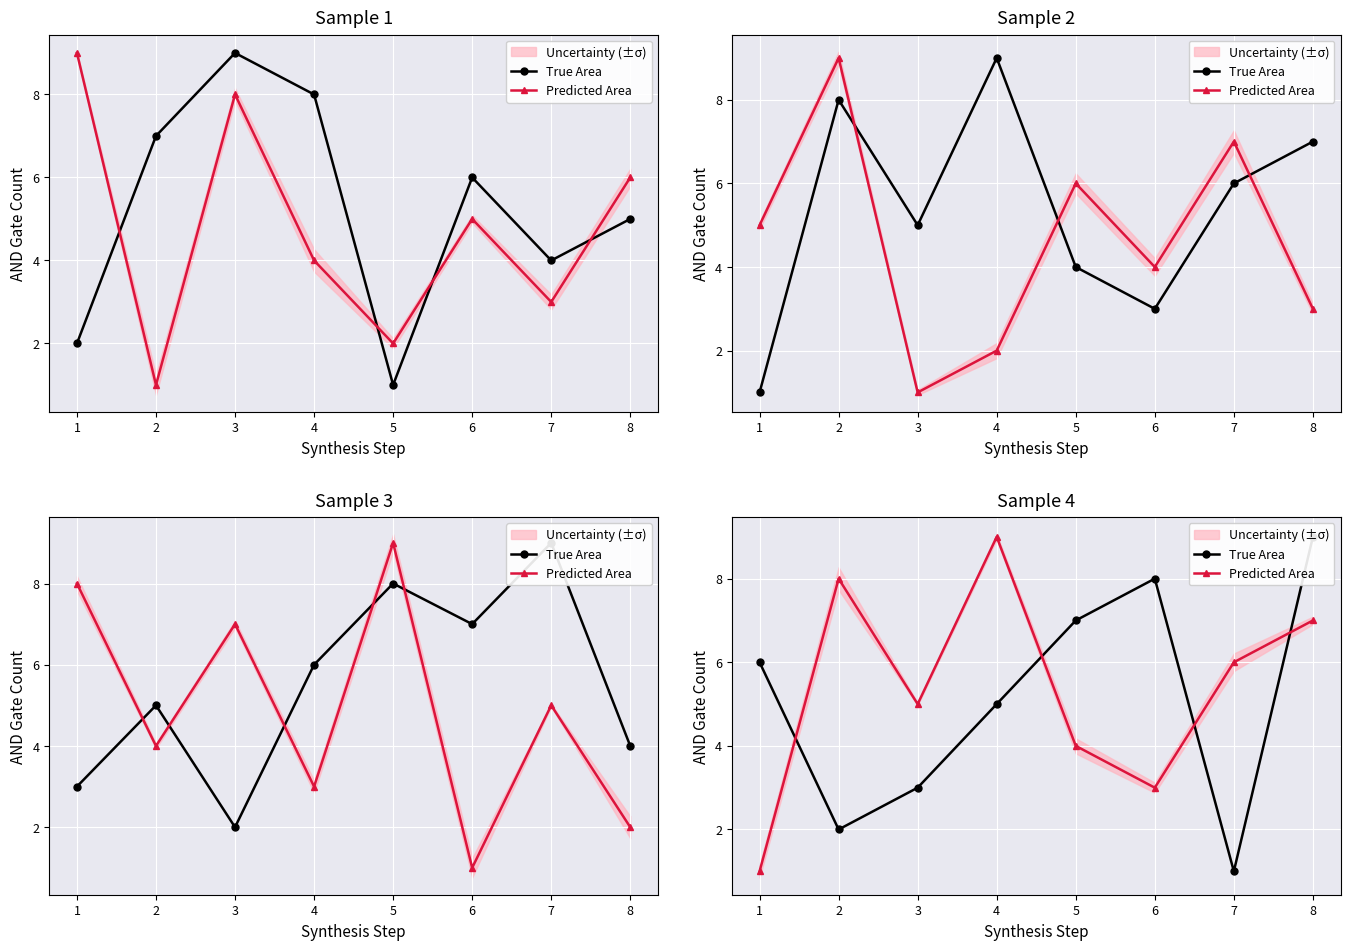

At which label does Predicted Area first exceed 6?

2